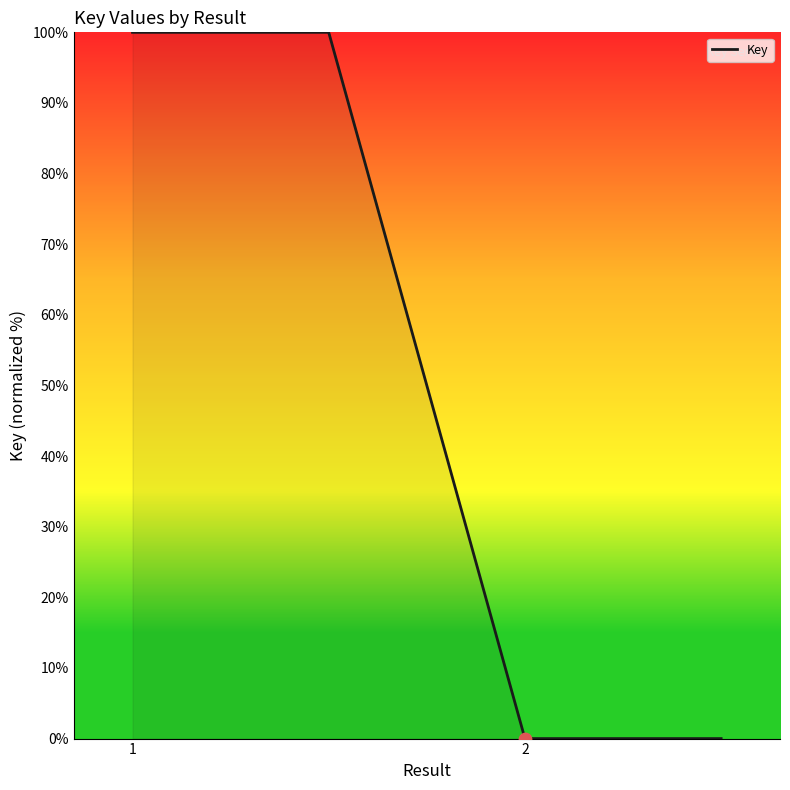

What is the difference between the second highest and second lowest values?

100